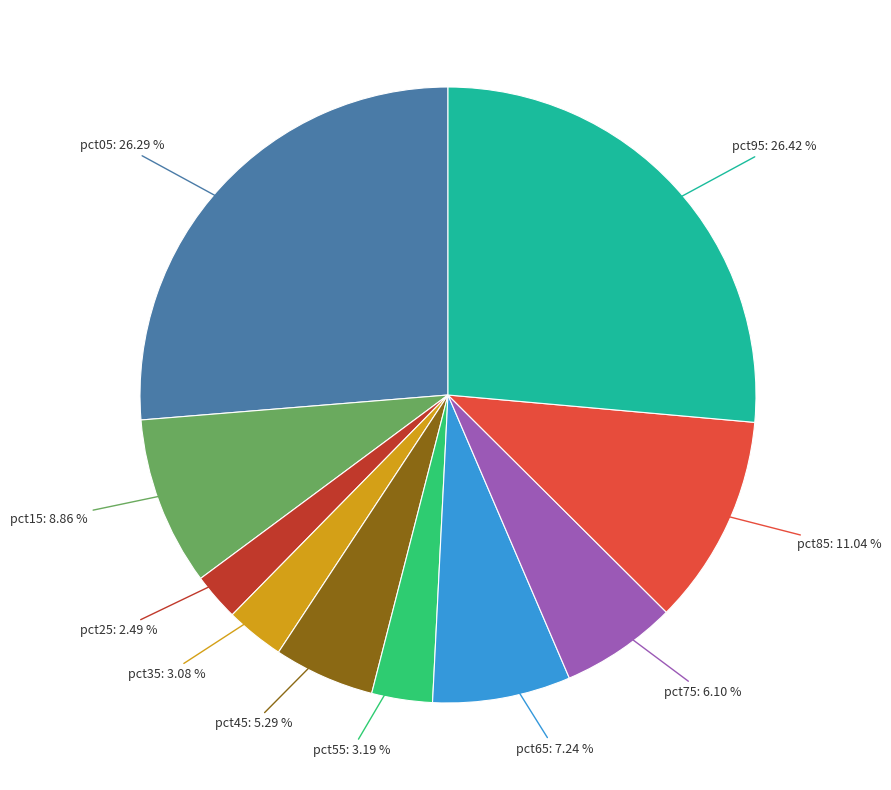

Is there any slice that represents more than half of the pie?

No